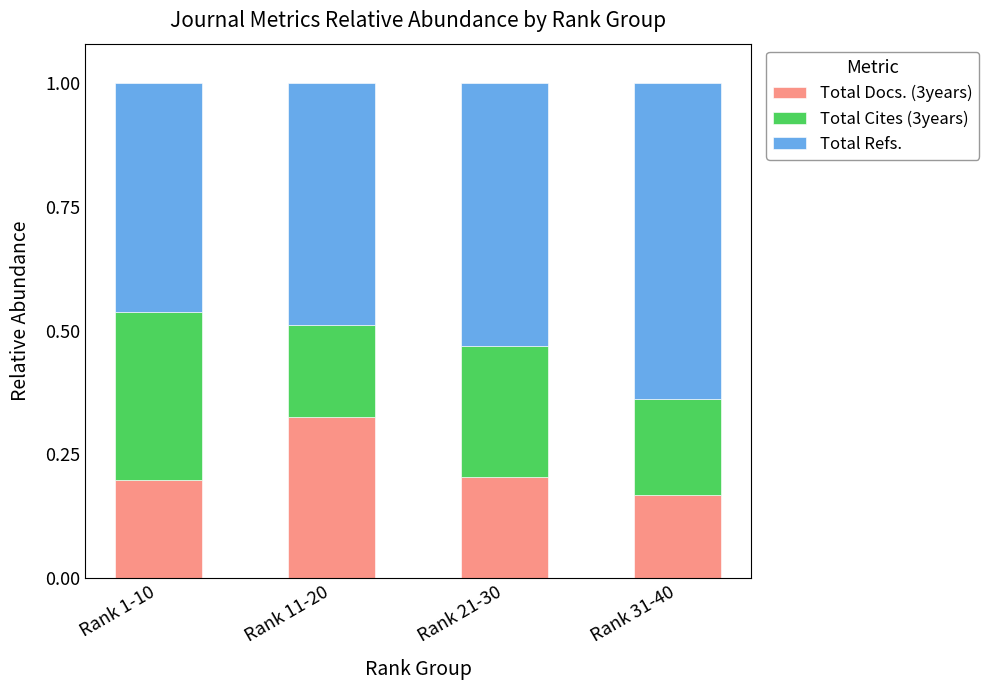

Does the chart contain stacked bars?

Yes